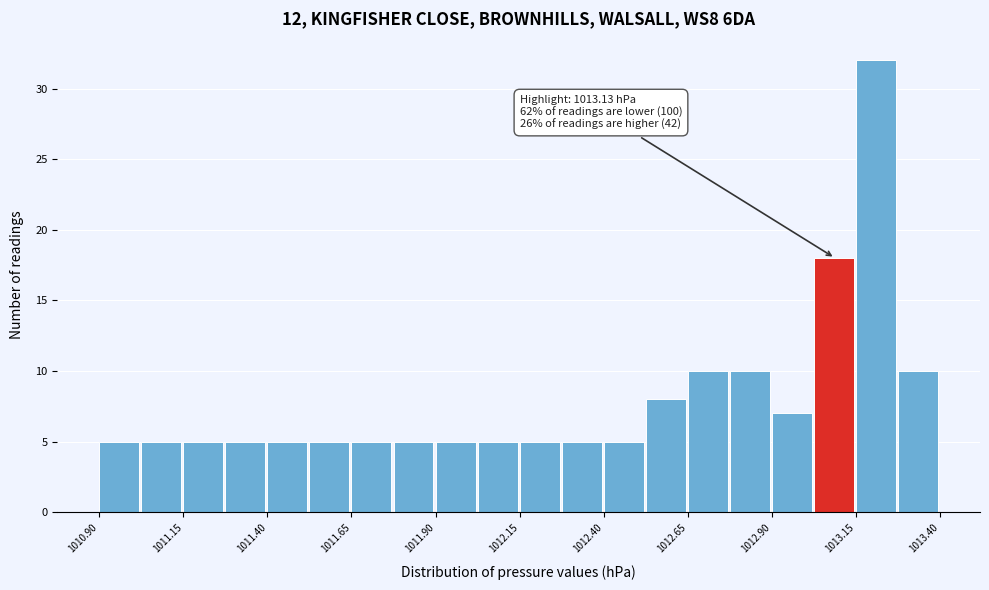

Around what value on the x-axis is the tallest bar? Give the approximate position of its centre, as read against the axis.

1013.20